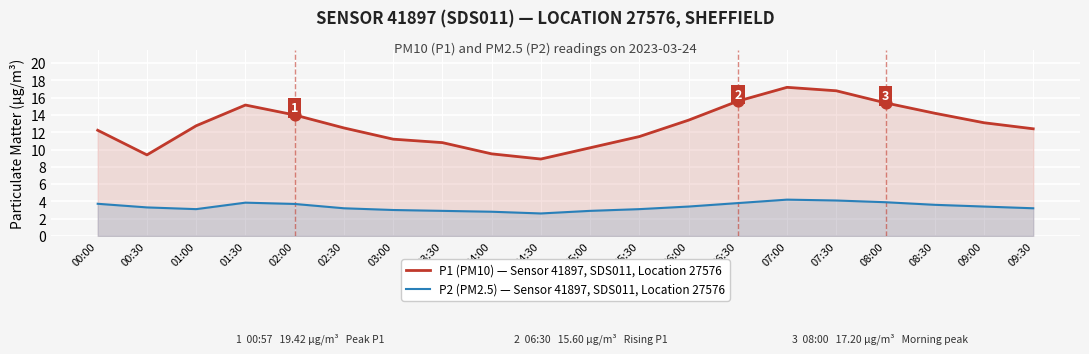

Which series reaches the maximum Y coordinate?

P1 (PM10)